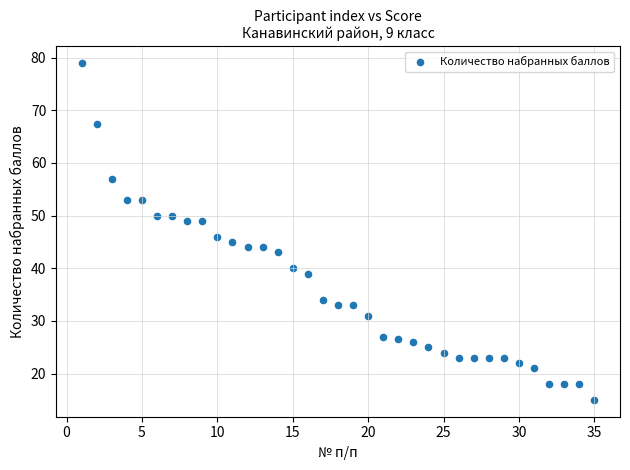

What Y value in the scatter plot is closest to 47?

46.0